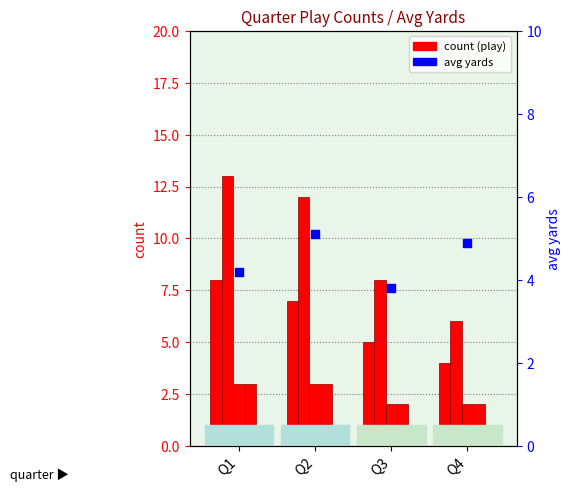

Is the value of pass at Q1 greater than the value of avg yards at Q4?

Yes